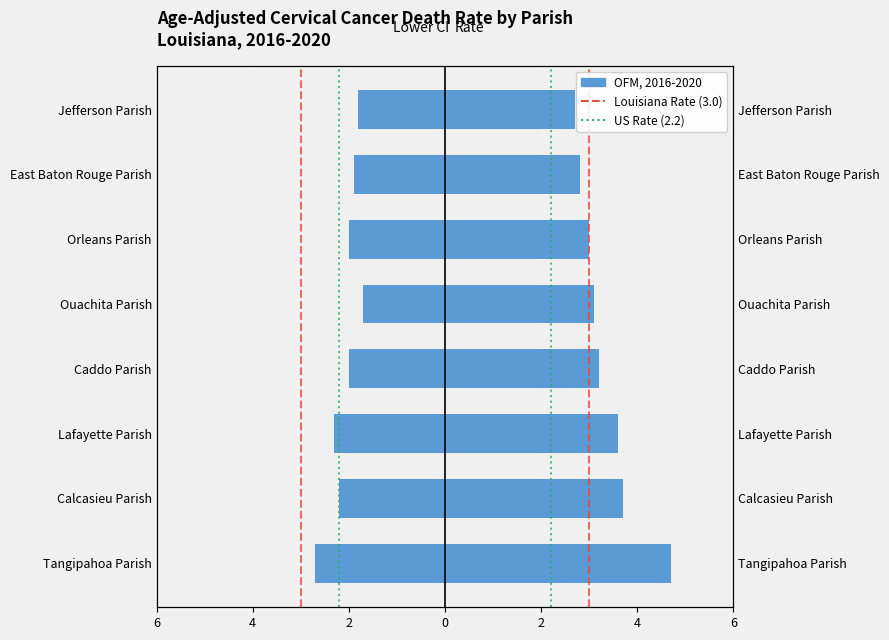

How many bars are there in each group?

2